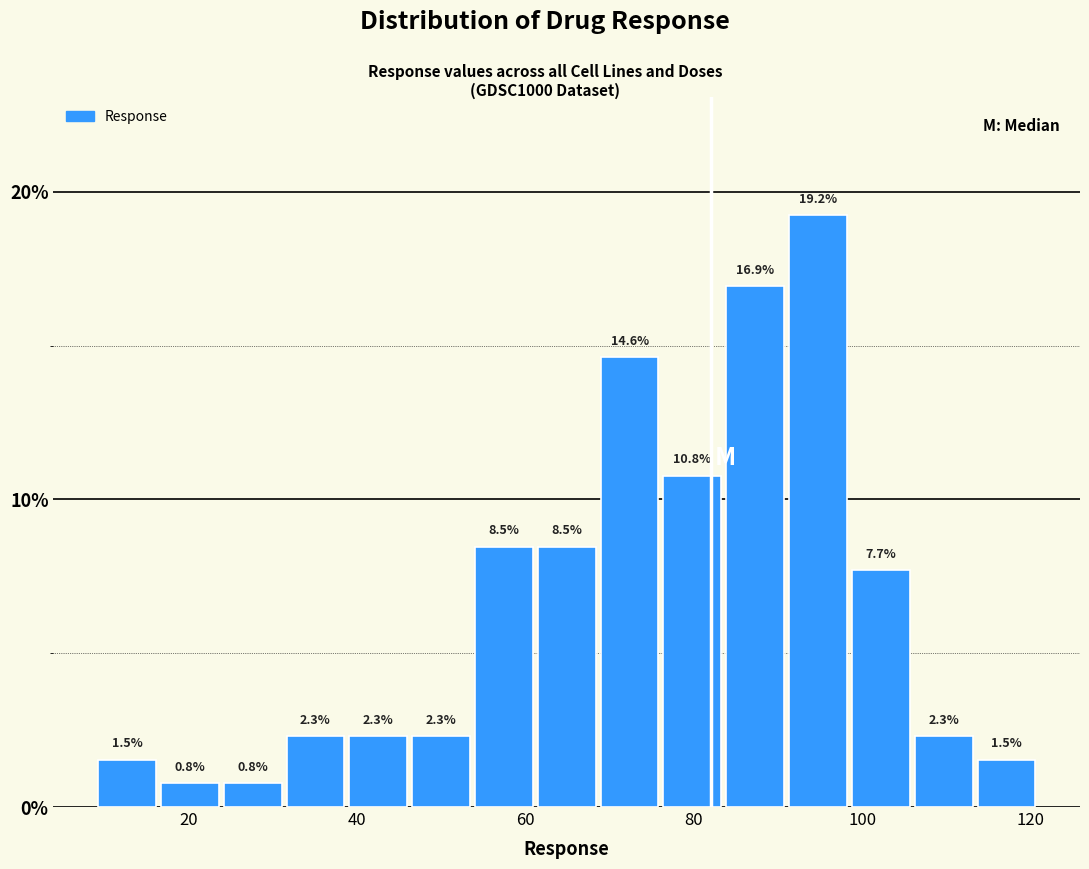

Read against the x-axis, roughly where is the centre of the tallest bar?

94